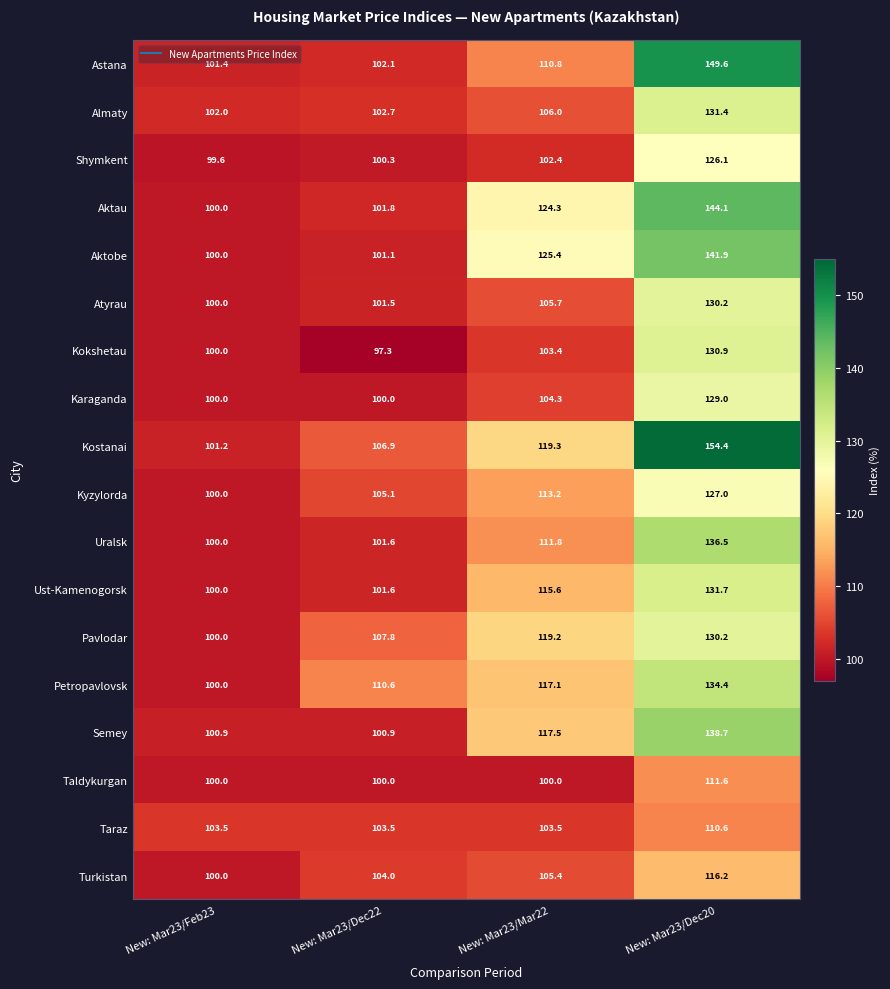

Which series has the widest spread of values?

Kostanai